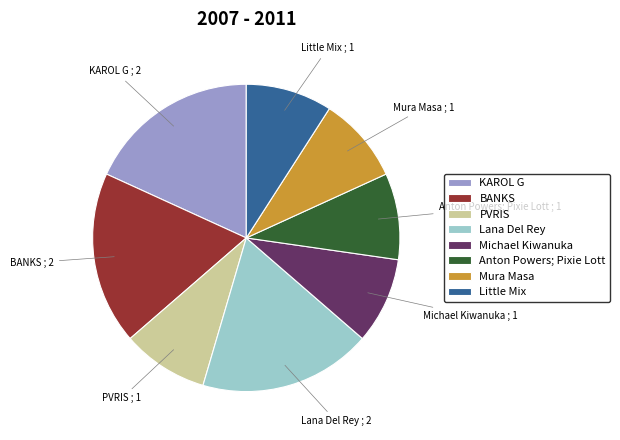

Combined, do Michael Kiwanuka and Anton Powers; Pixie Lott account for over 50%?

No